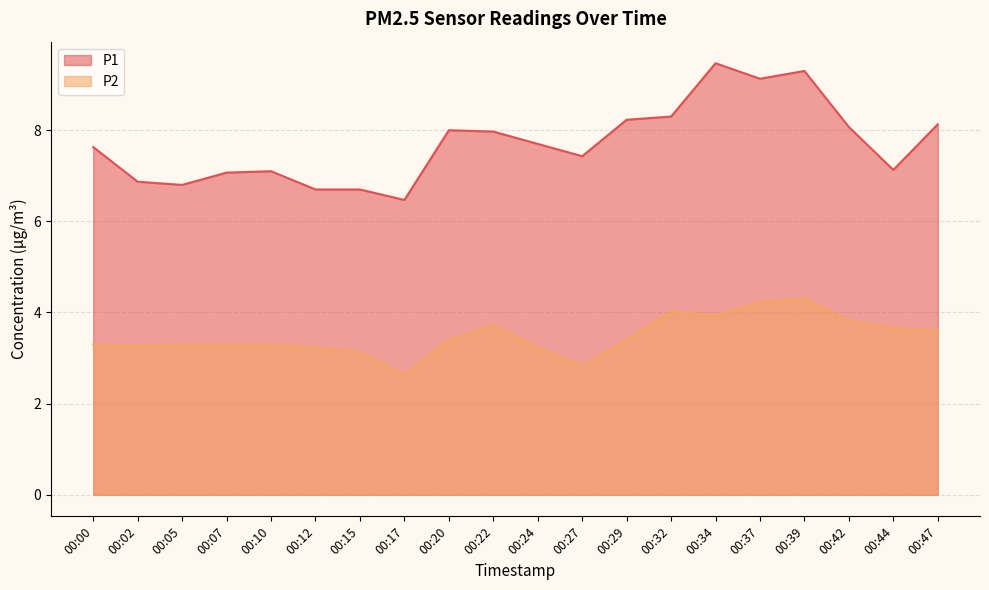

At which category does P1 reach its first local valley?

00:05